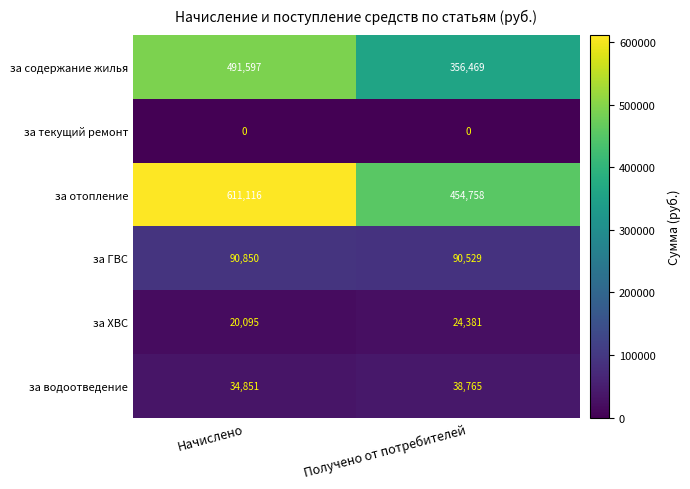

Is it true that за содержание жилья equals 541046 at Получено от потребителей?

False